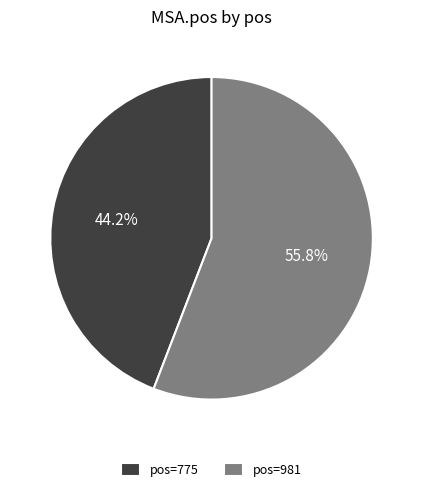

Is there a majority slice in this chart?

Yes